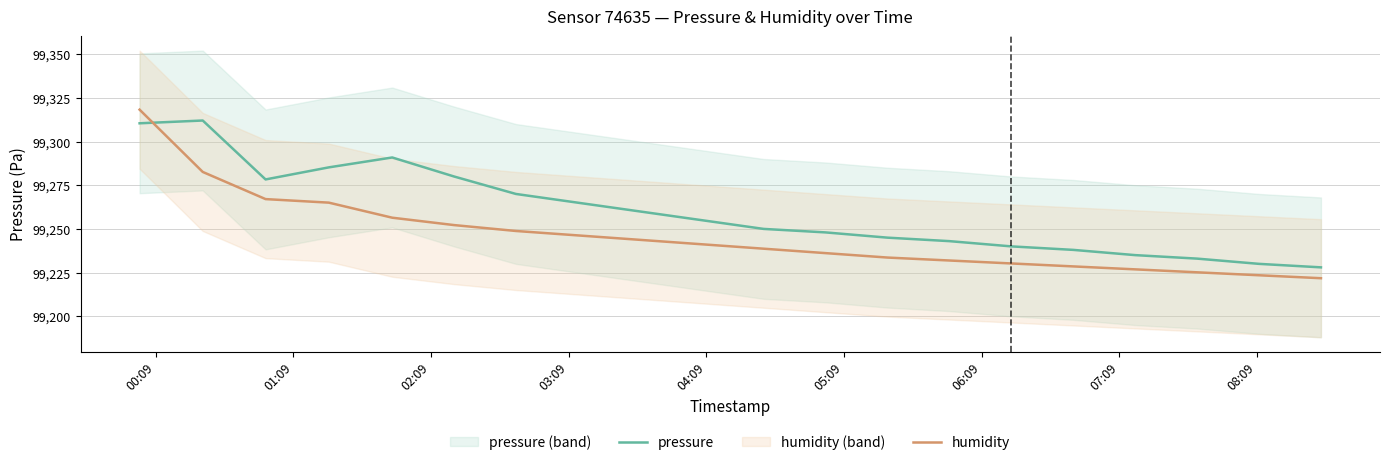

How many times do pressure and humidity cross each other?

1